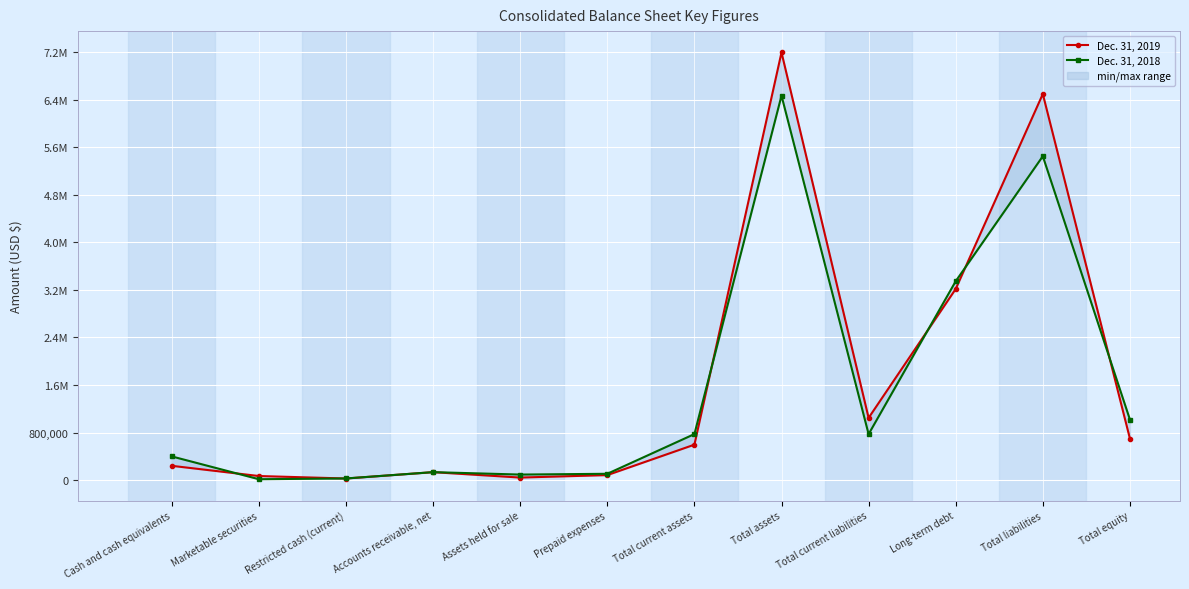

What is the difference between the second highest and second lowest values in the Dec. 31, 2018 series?

5421164